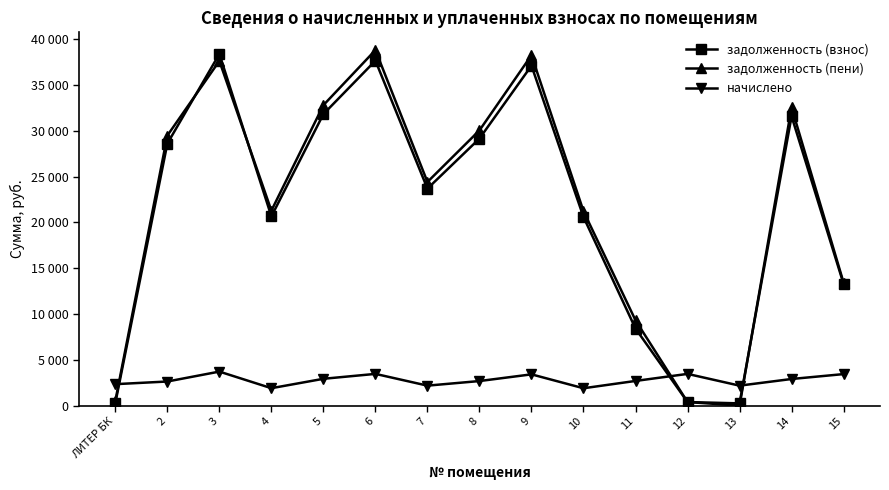

Is it true that задолженность (пени) equals 105.6 at 12?

False